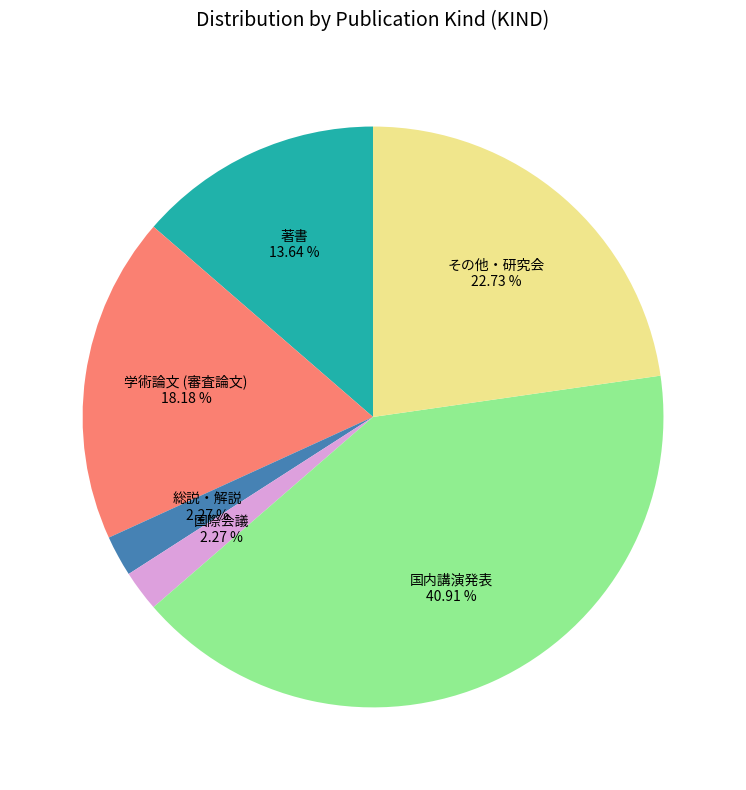

Does 著書 account for over 50% of the chart?

No